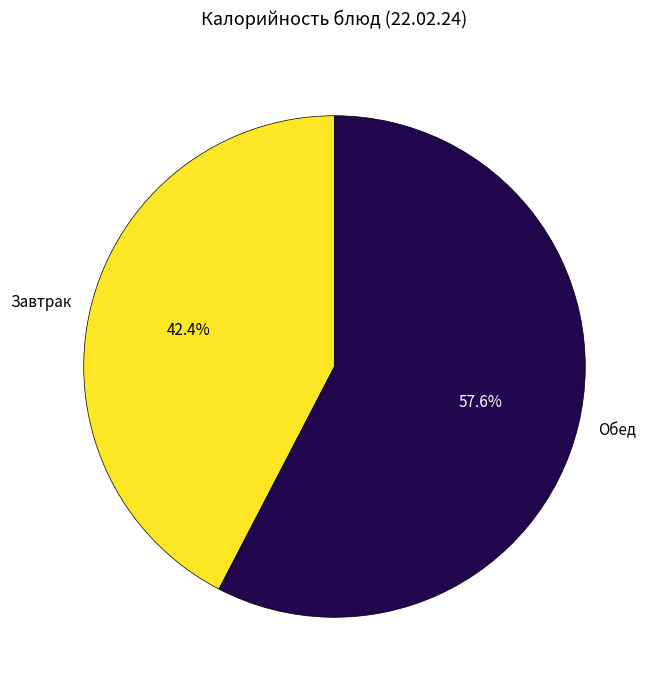

Between Обед and Завтрак, which is larger?

Обед